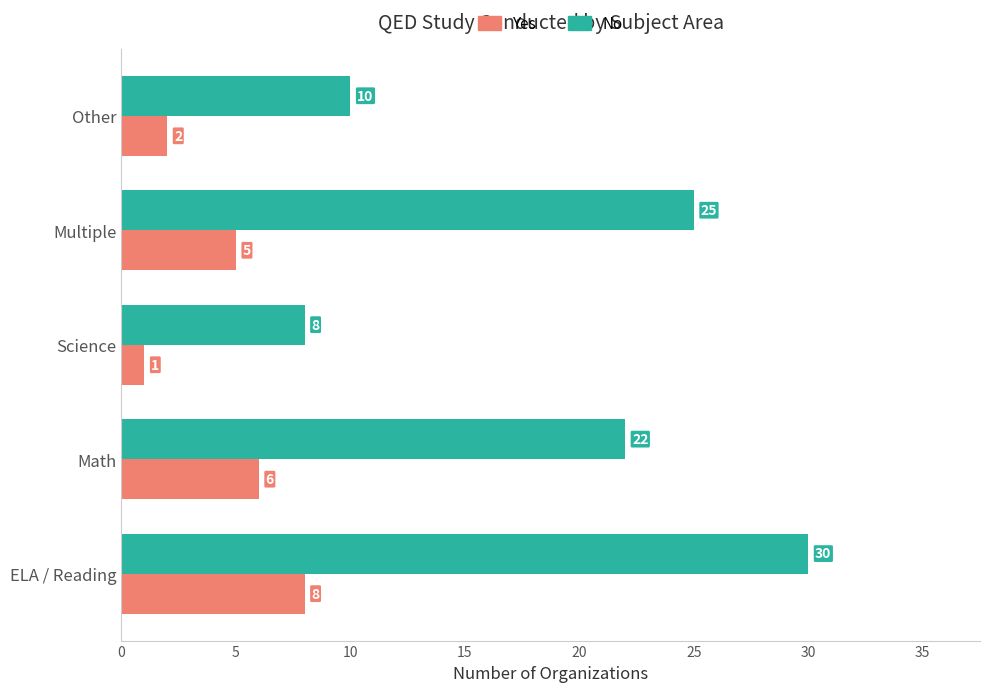

Where is No nearest to the value 19?

Math